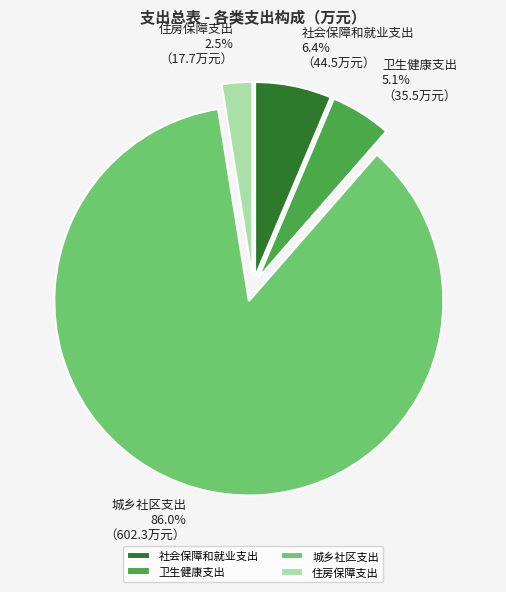

To the nearest percent, what is the difference between the largest and smallest slice percentages?

84%